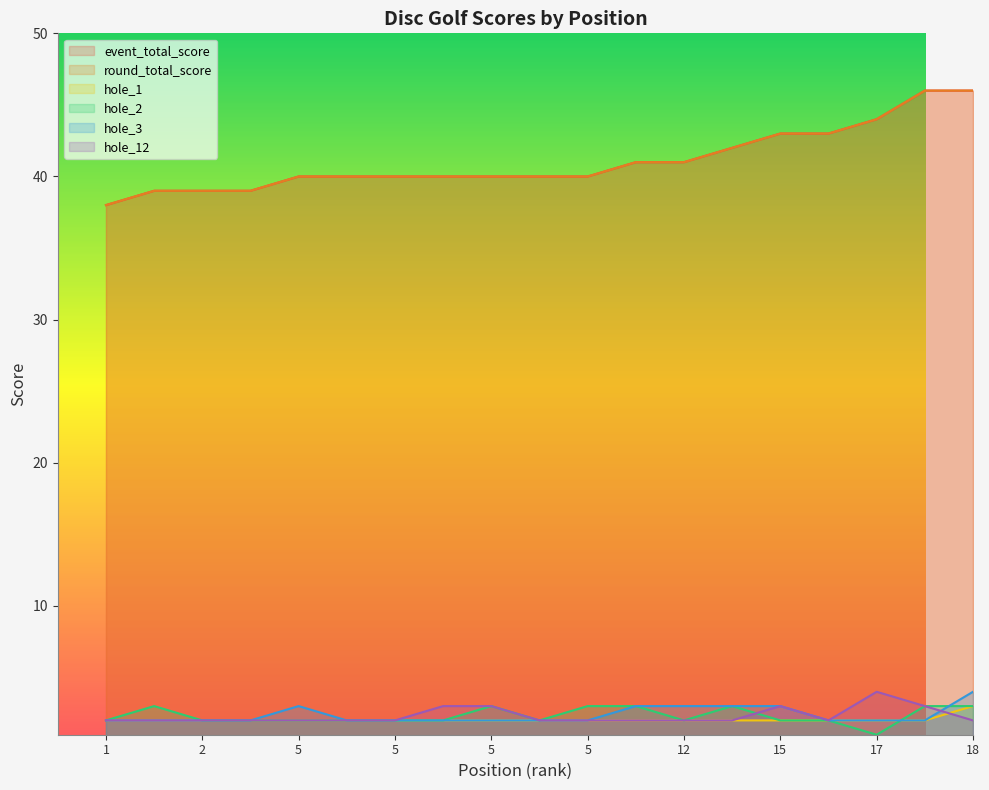

How many lines are shown in the chart?

6